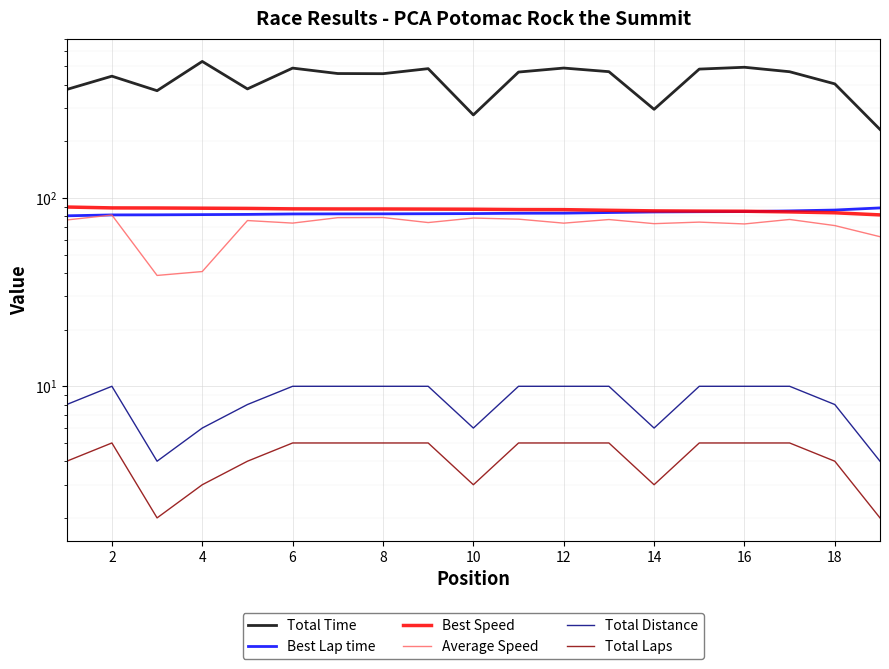

What are all the series names shown in the legend?

Total Time, Best Lap time, Best Speed, Average Speed, Total Distance, Total Laps